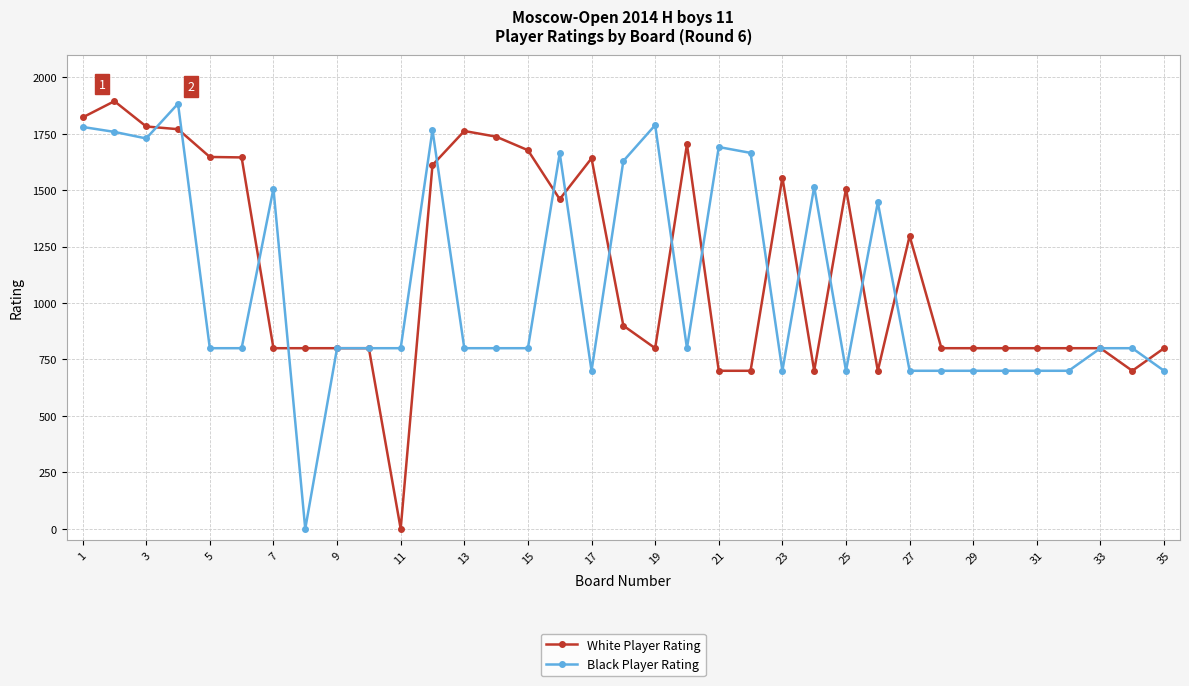

What is the highest value of the White Player Rating series?

1894